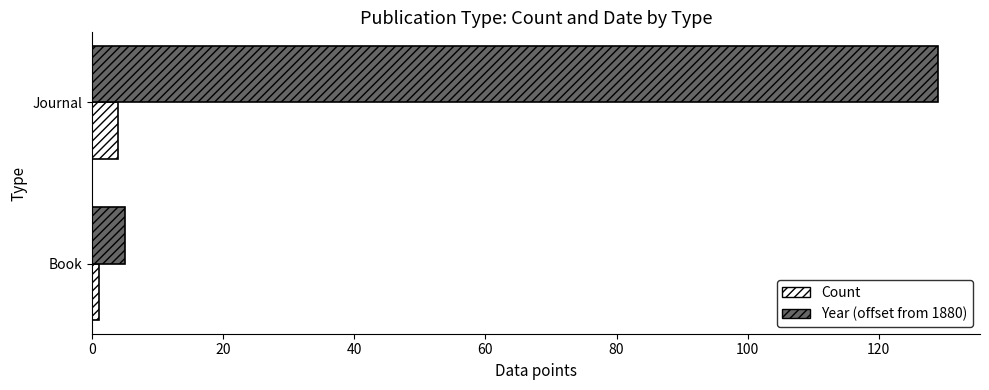

Which series has the largest range (max minus min)?

Year (offset from 1880)